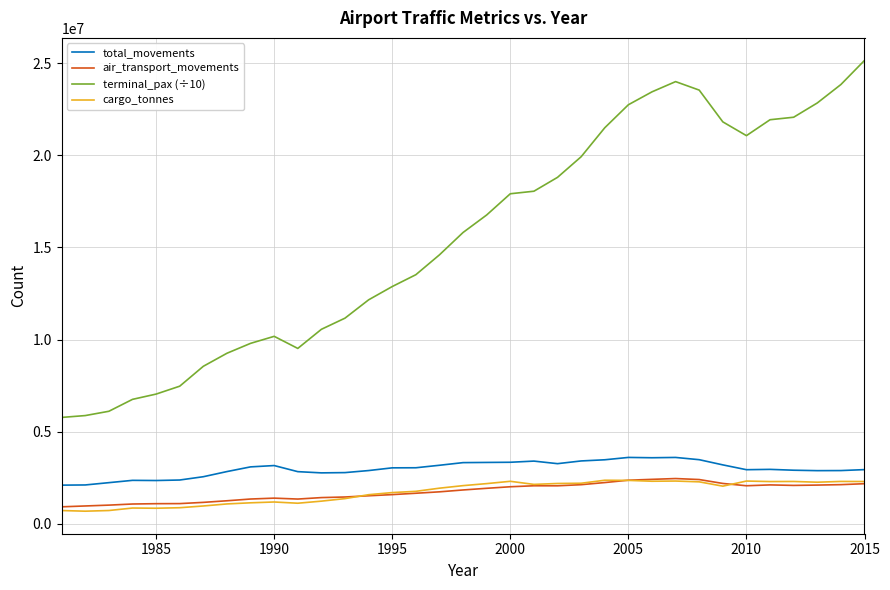

Which series has the largest total across all categories?

terminal_pax (÷10)